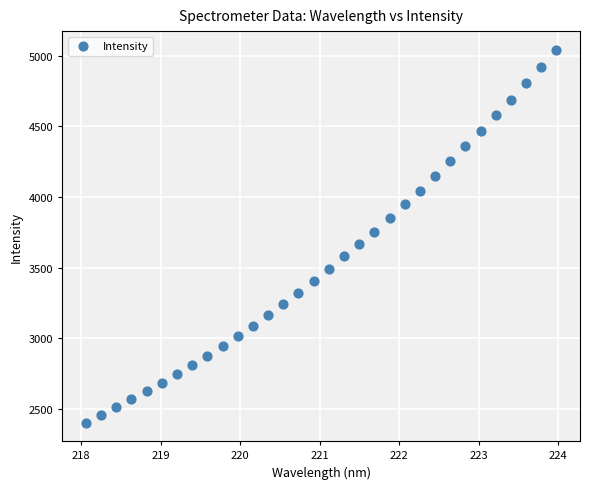

What is the range of Y values (max minus min)?

2638.6